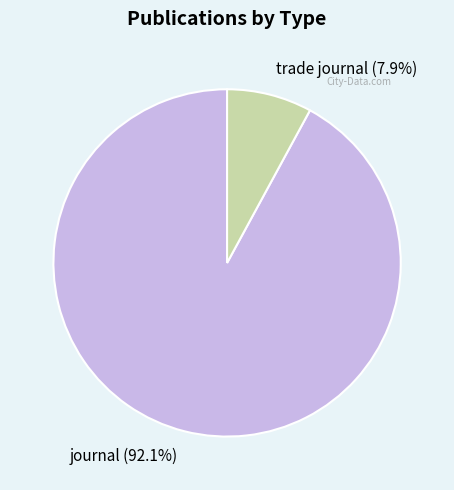

Which has a higher value, journal or trade journal?

journal